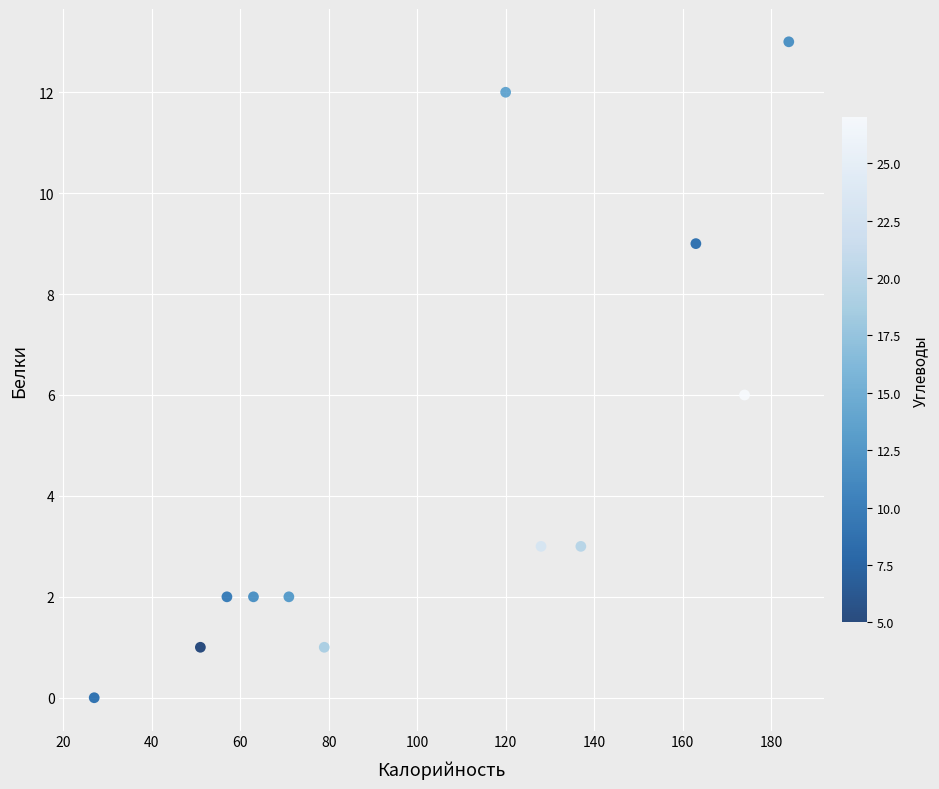

What is the range of Y values (max minus min)?

13